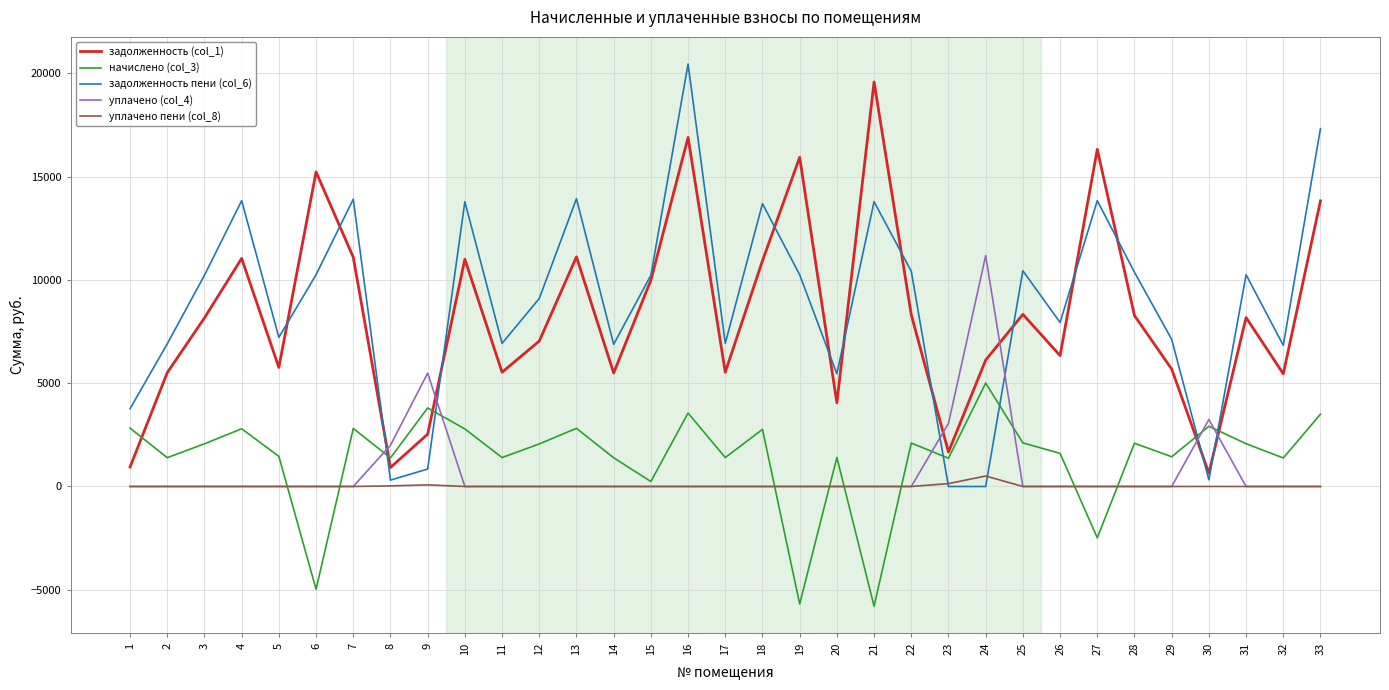

What is the difference between the second highest and minimum values in the задолженность (col_1) series?

16247.8